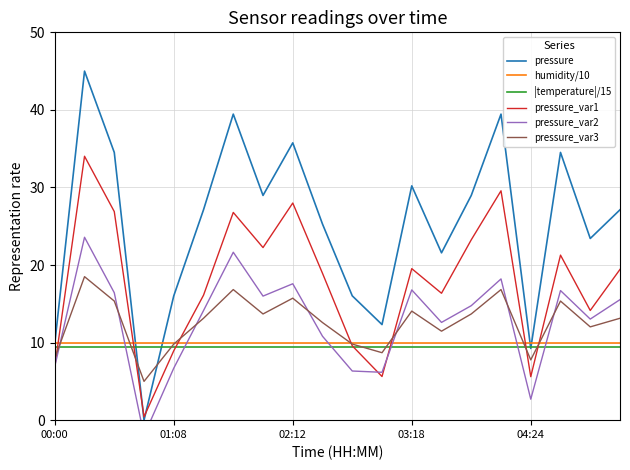

Rank the series by their maximum value, from lowest to highest.

|temperature|/15, humidity/10, pressure_var3, pressure_var2, pressure_var1, pressure